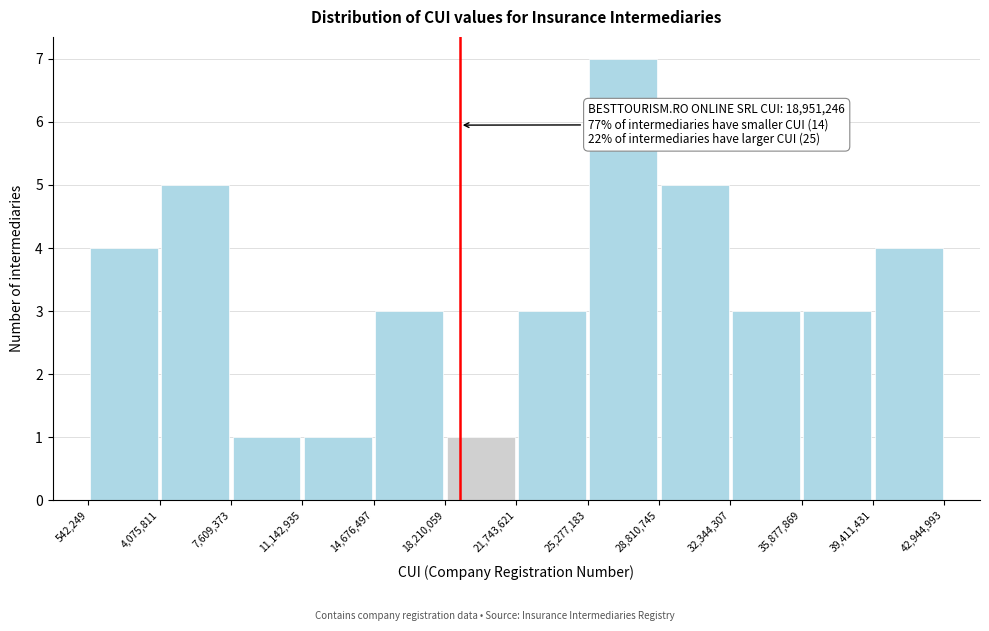

Which range on the x-axis has the tallest bar?

25,277,183 to 28,810,745